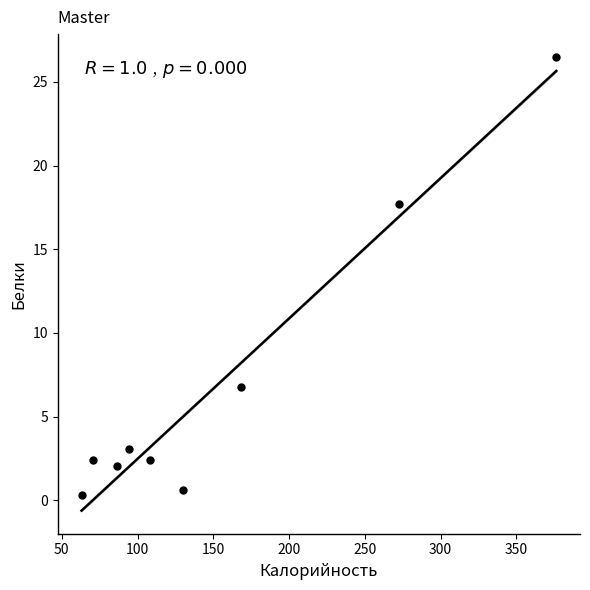

What is the average X value?

152.2